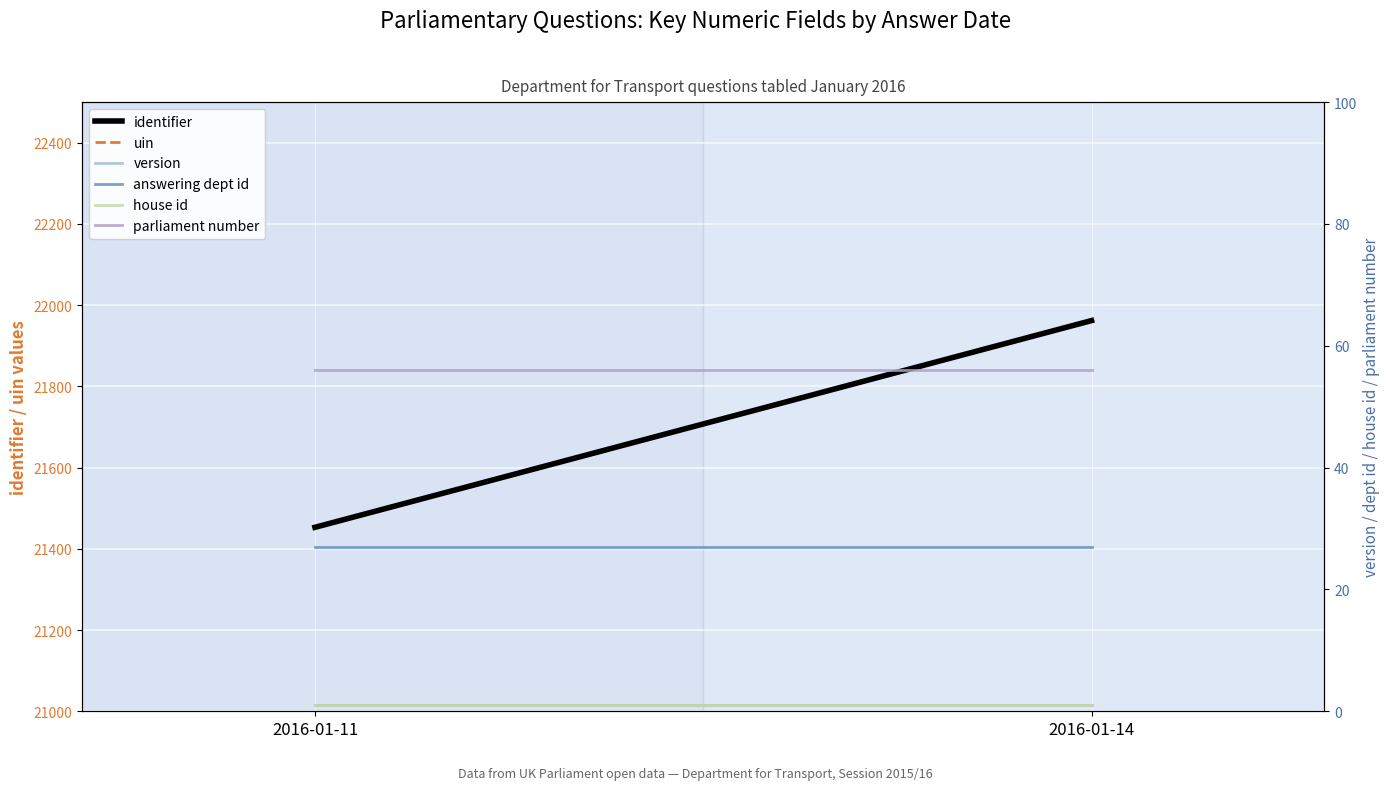

What value does the parliament number series have at 2016-01-11?

56